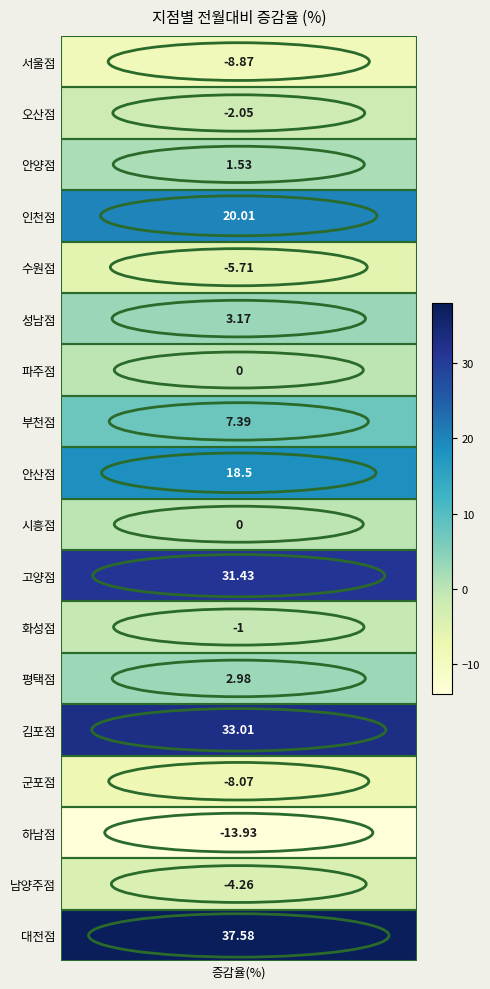

What is the average value?

6.2